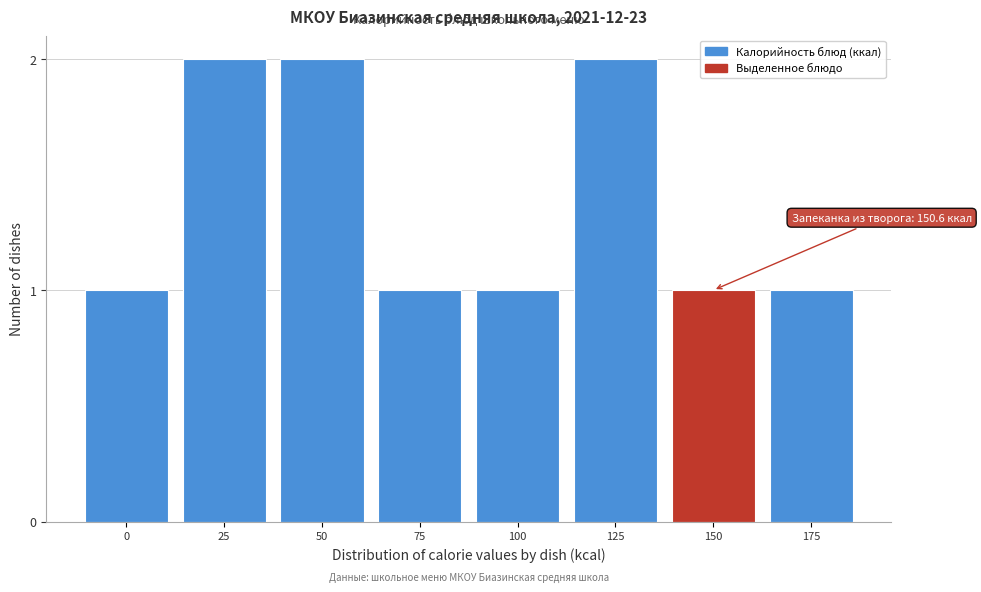

Reading left to right, extract all data points from this chart.

1	2	2	1	1	2	1	1